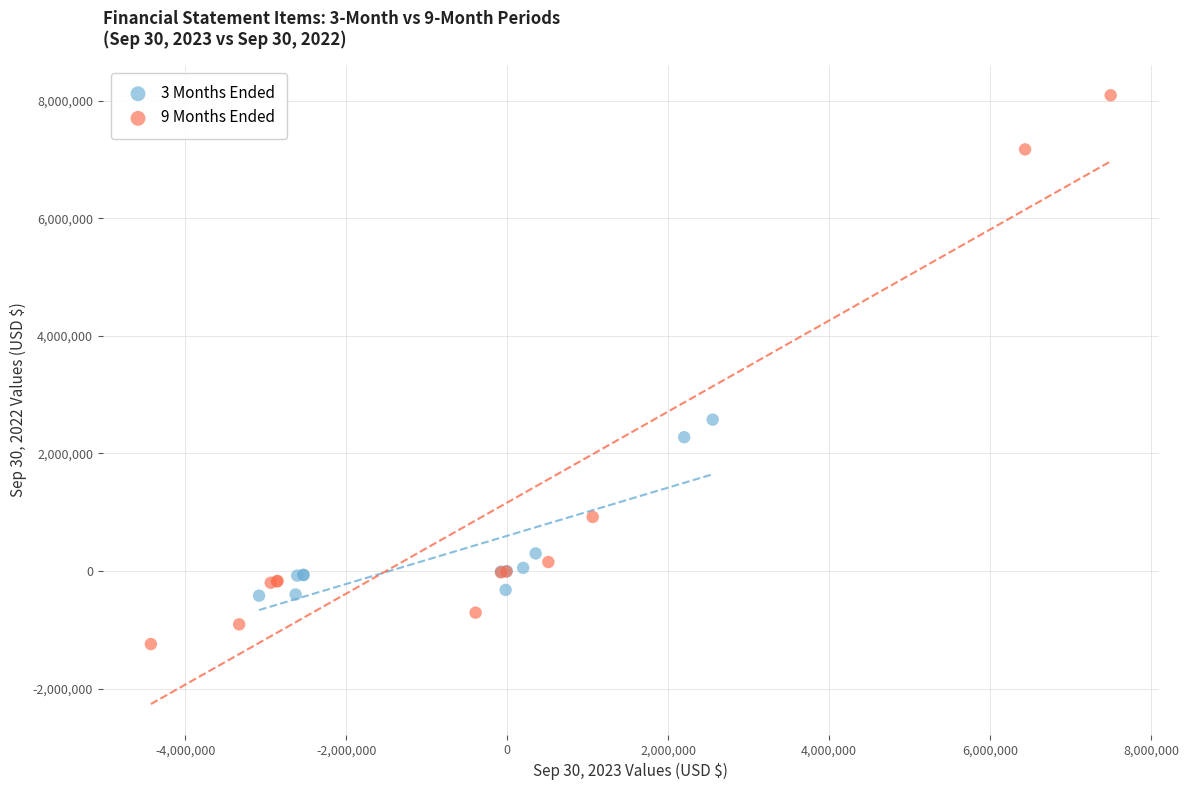

Which series contains the lowest Y value?

9 Months Ended